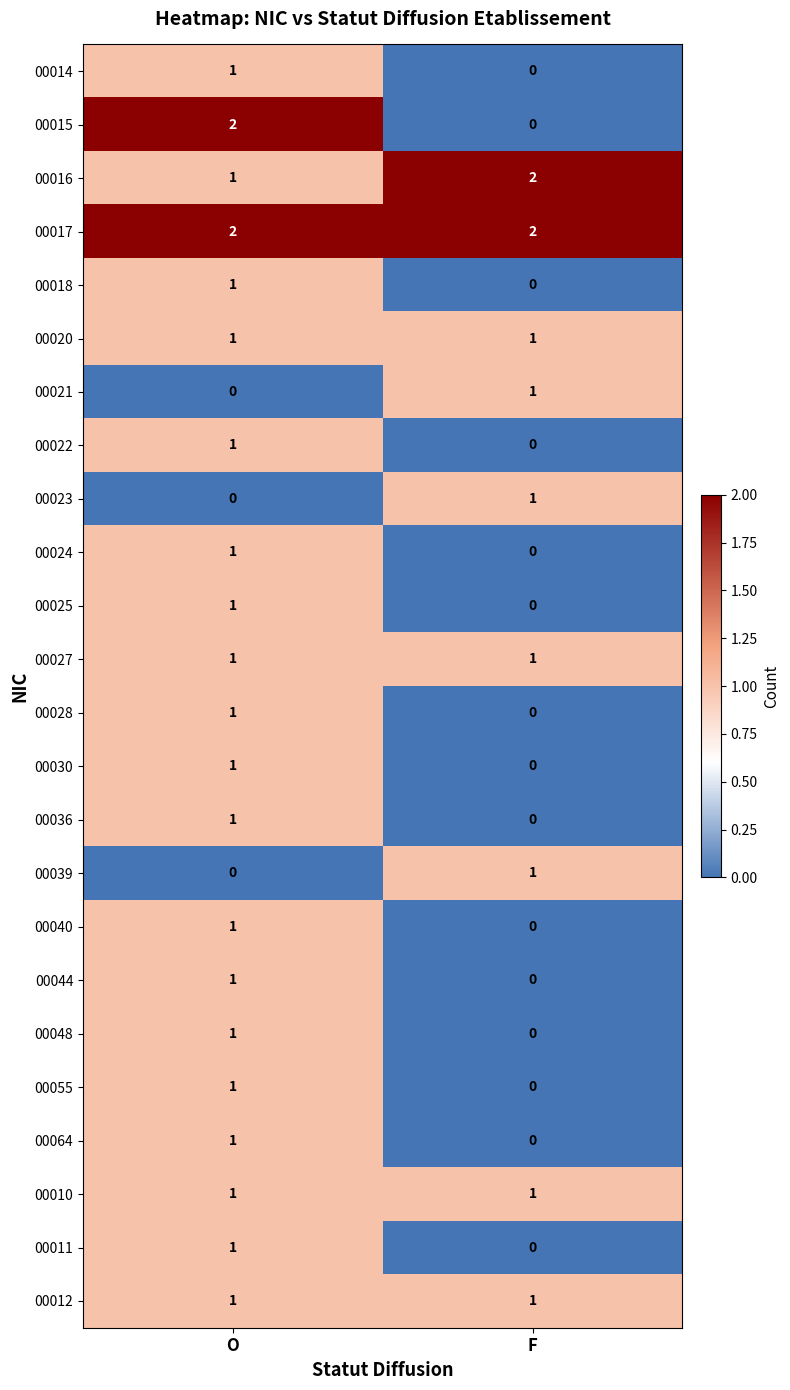

Is it true that 00036 equals 0 at O?

False